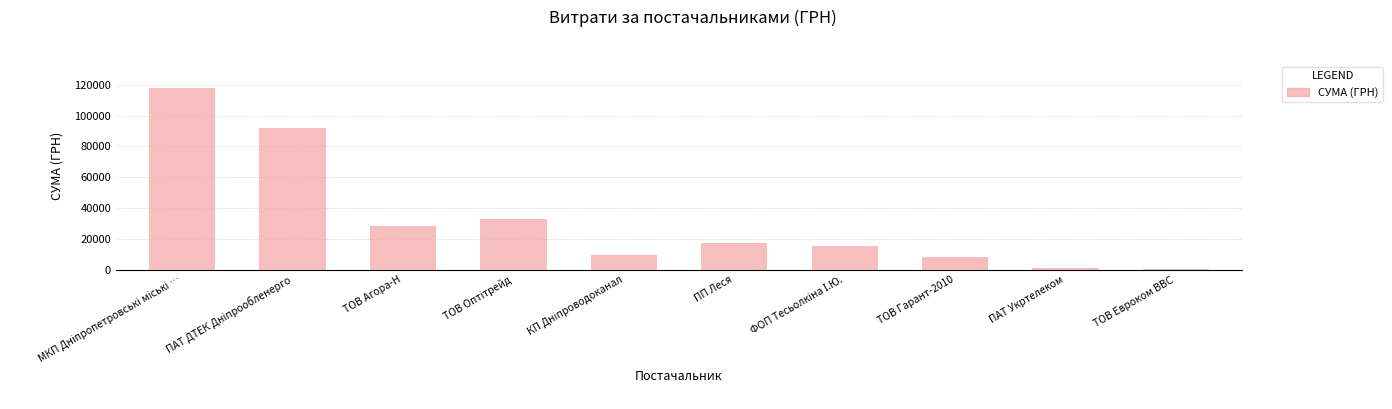

What is the greatest value displayed?

117568.8